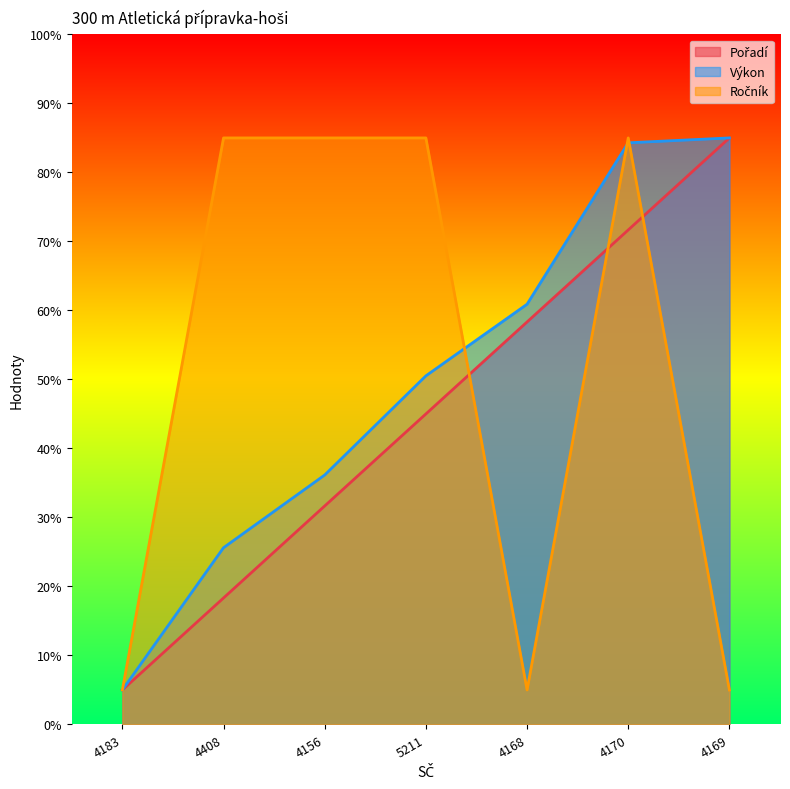

What is the label of the 4th point from the right?

5211